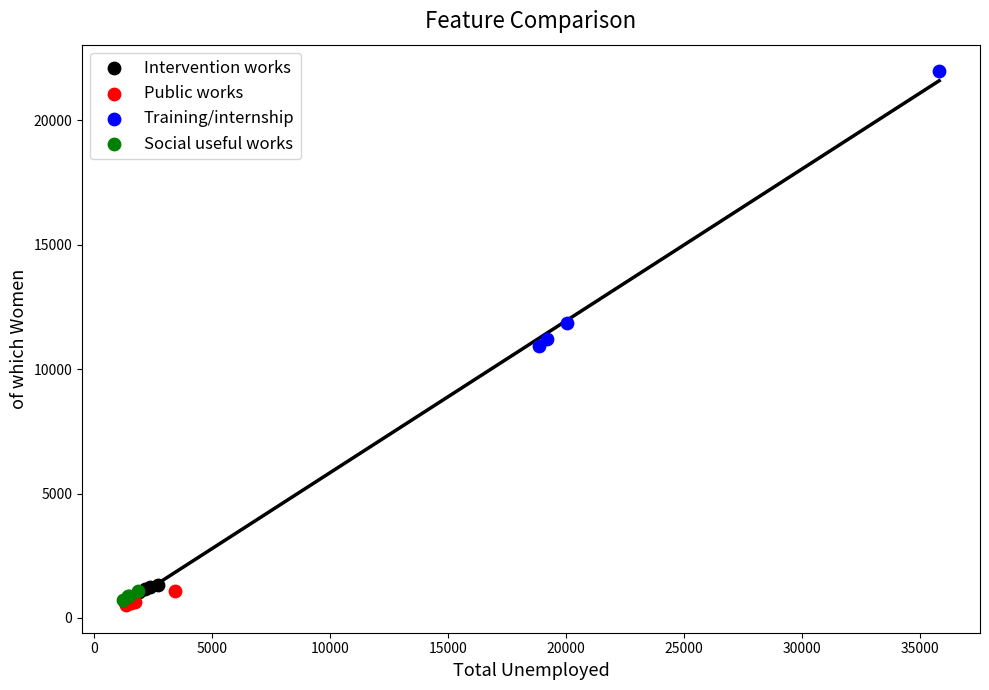

Which series contains the lowest Y value?

Public works